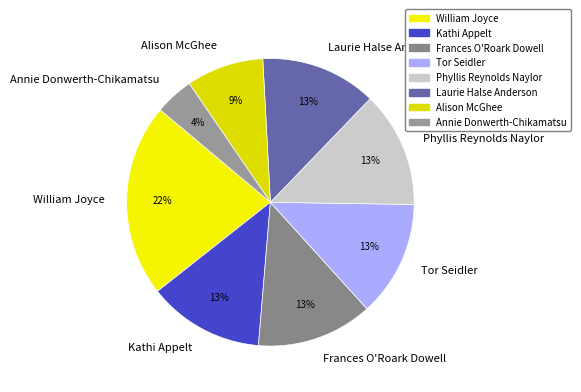

What percentage is the Kathi Appelt slice, to the nearest percent?

13%